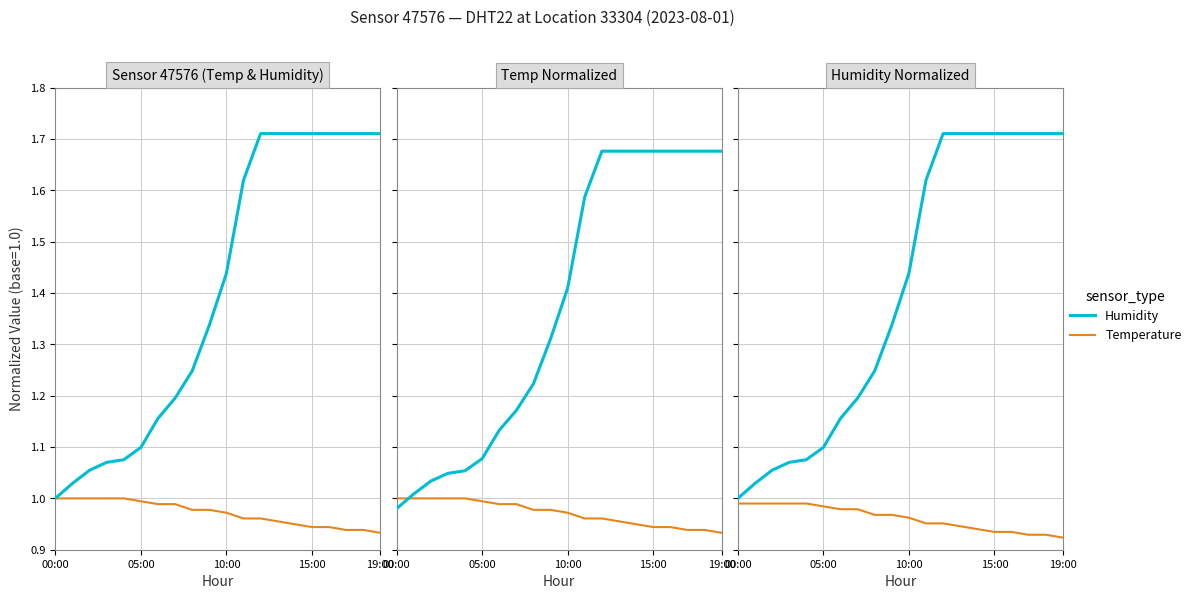

Which has a higher value, 15:00 or 5?

15:00